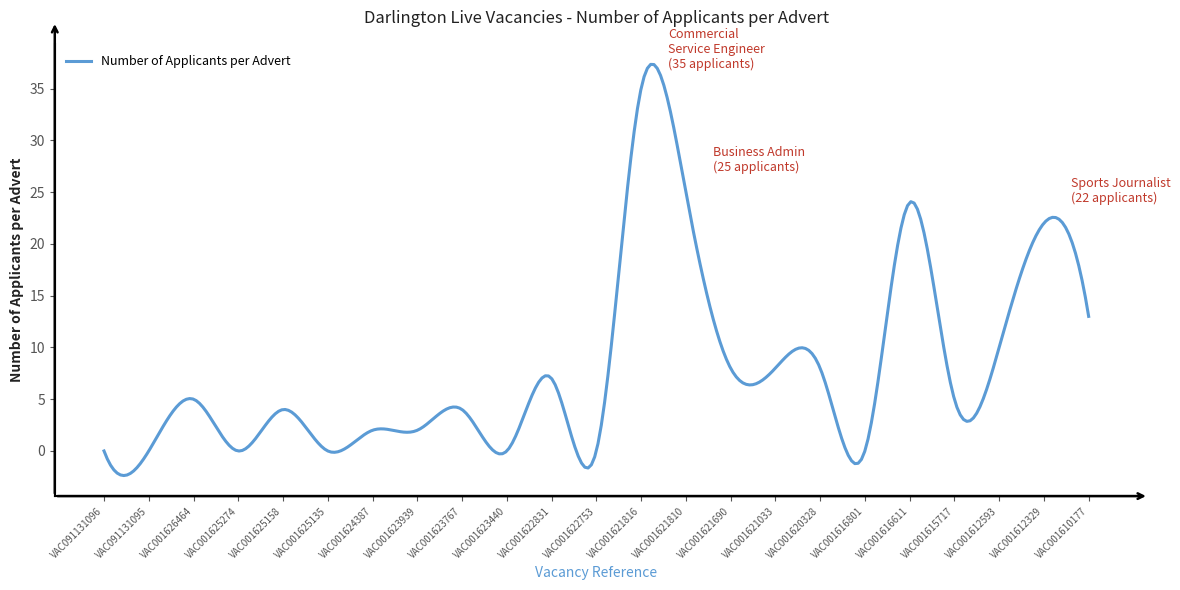

What is the difference between the maximum and minimum values?

39.7